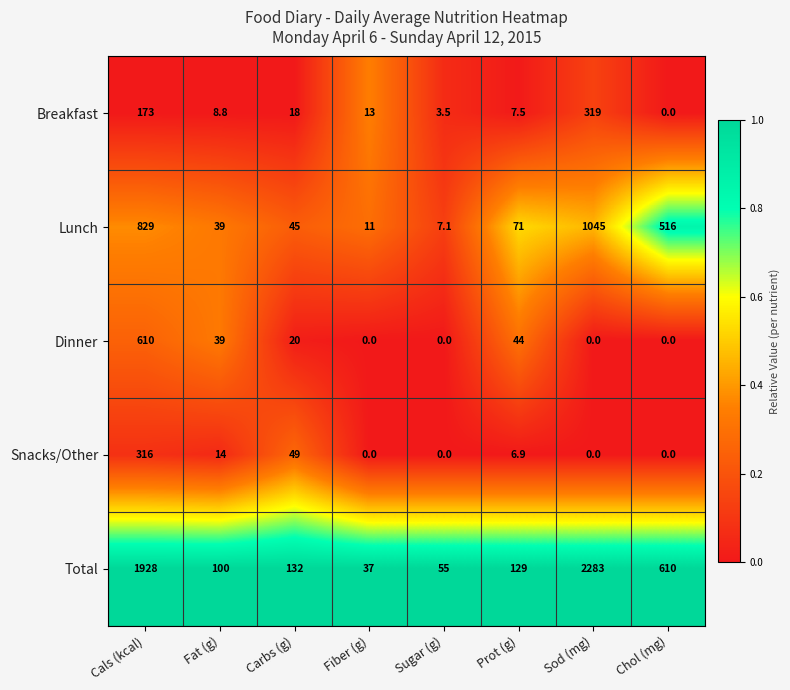

Where is Total nearest to the value 1160?

Chol (mg)